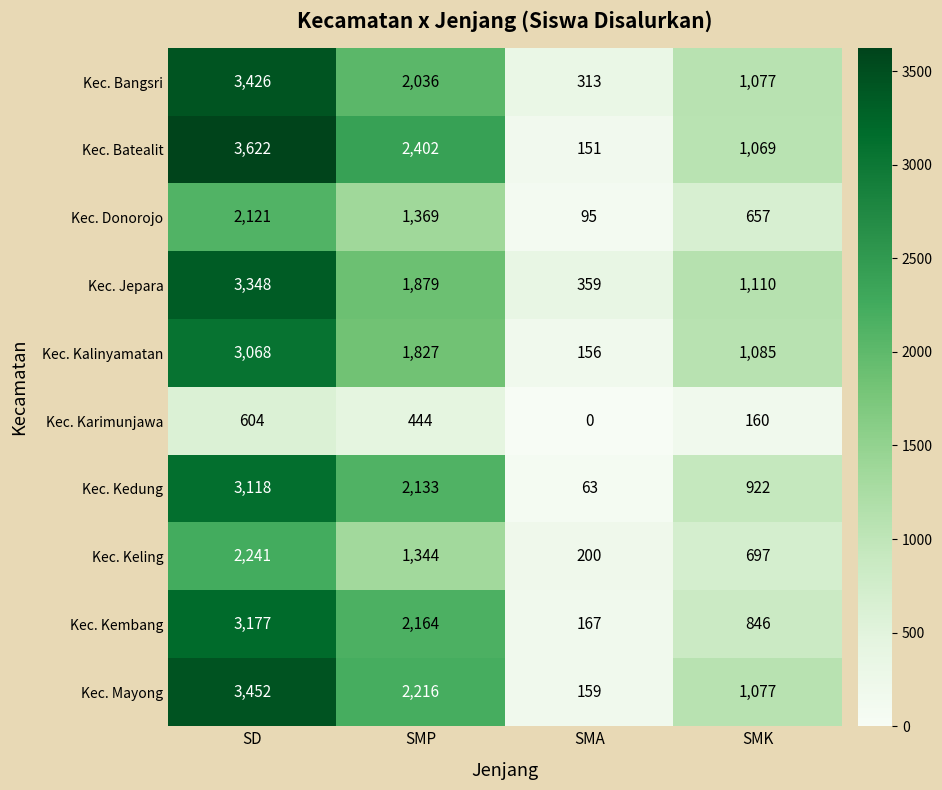

At which label is Kec. Keling closest to 1220?

SMP